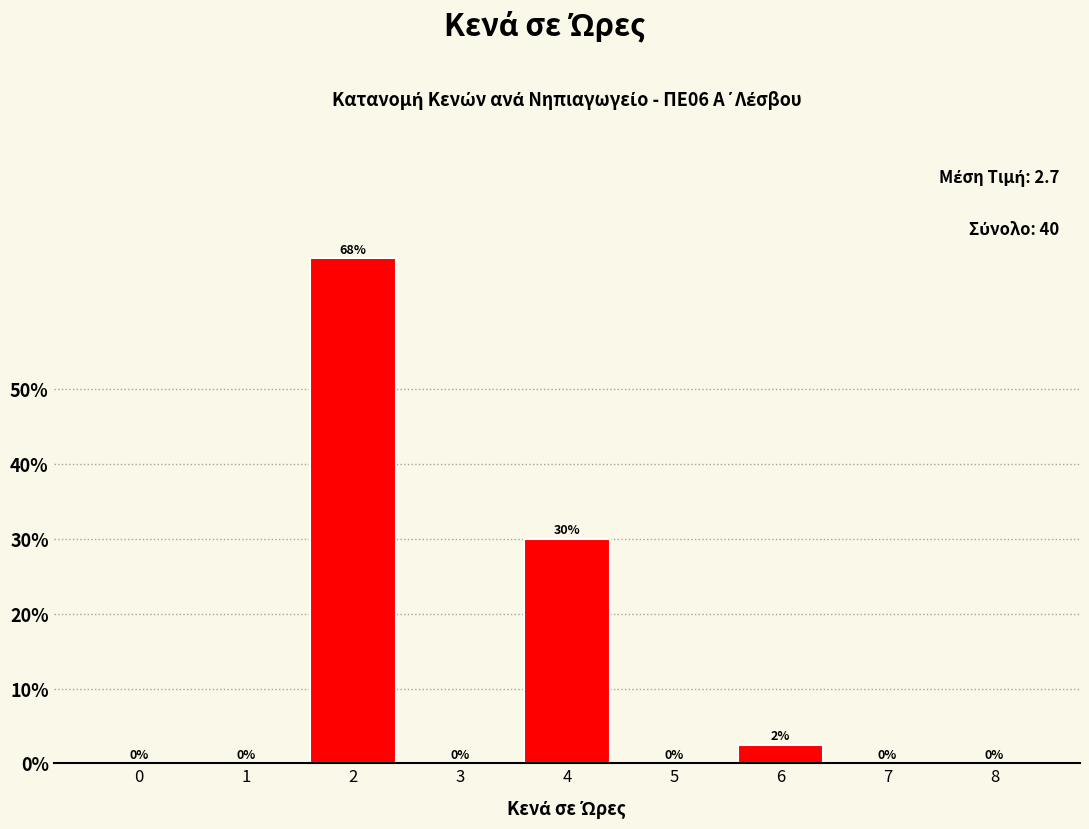

What is the sum of the values at 1 and 4?

30.0